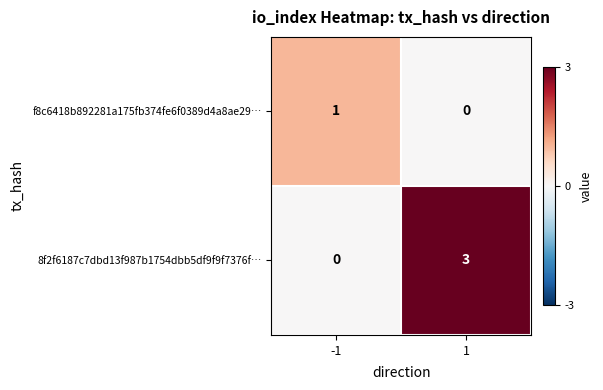

Reading left to right, list all the values displayed in this chart.

f8c6418b892281a175fb374fe6f0389d4a8ae29…: -1=1	1=0
8f2f6187c7dbd13f987b1754dbb5df9f9f7376f…: -1=0	1=3